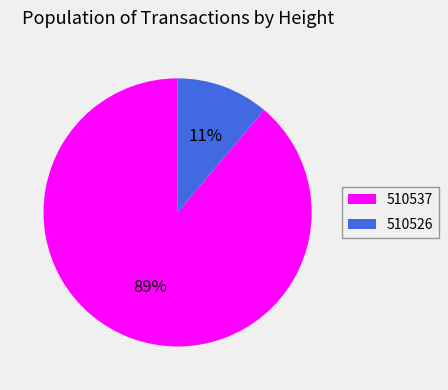

Which slice is the smallest?

510526